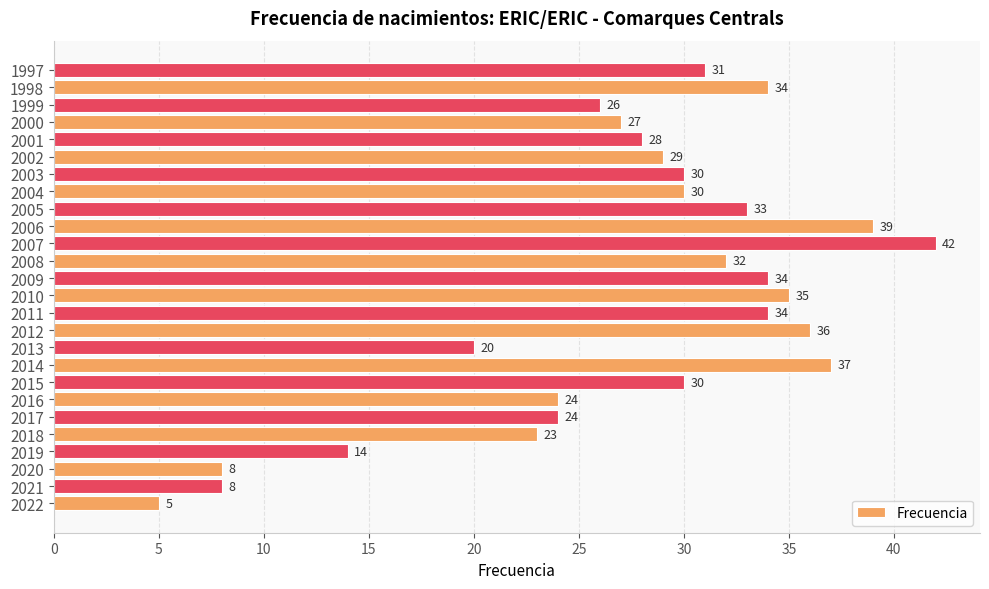

True or false: the data shows 2 at 2020.

False